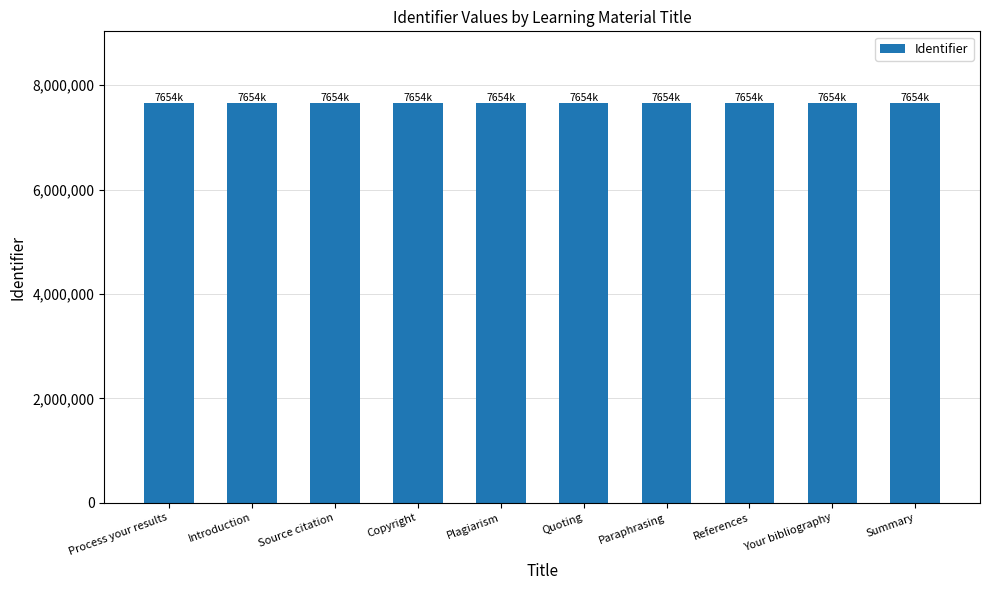

What is the label of the 7th bar from the right?

Copyright